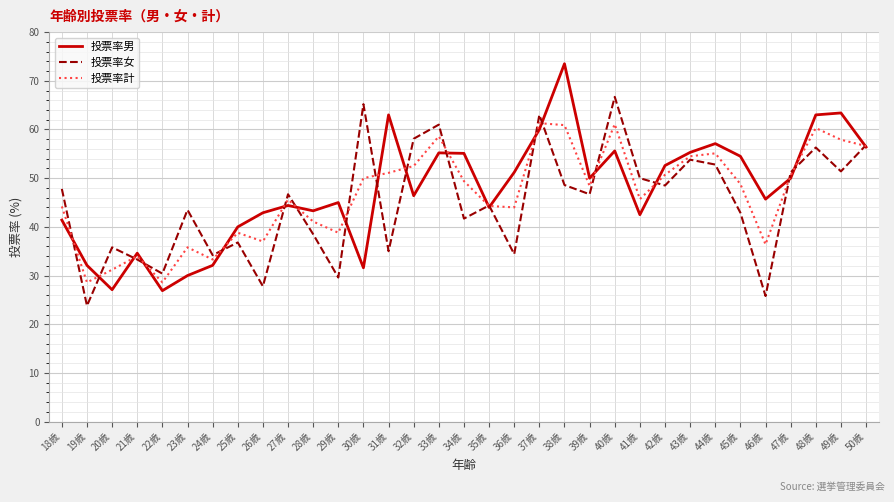

Which series has the largest range (max minus min)?

投票率男